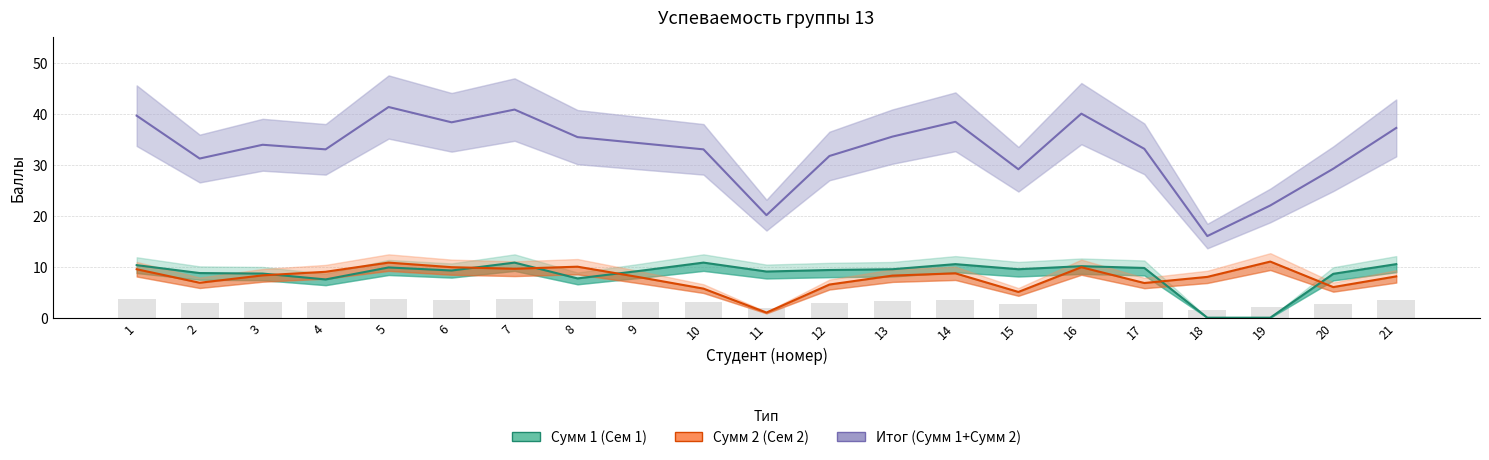

Where is Сумм 1 (Сем 1) nearest to the value 5?

4